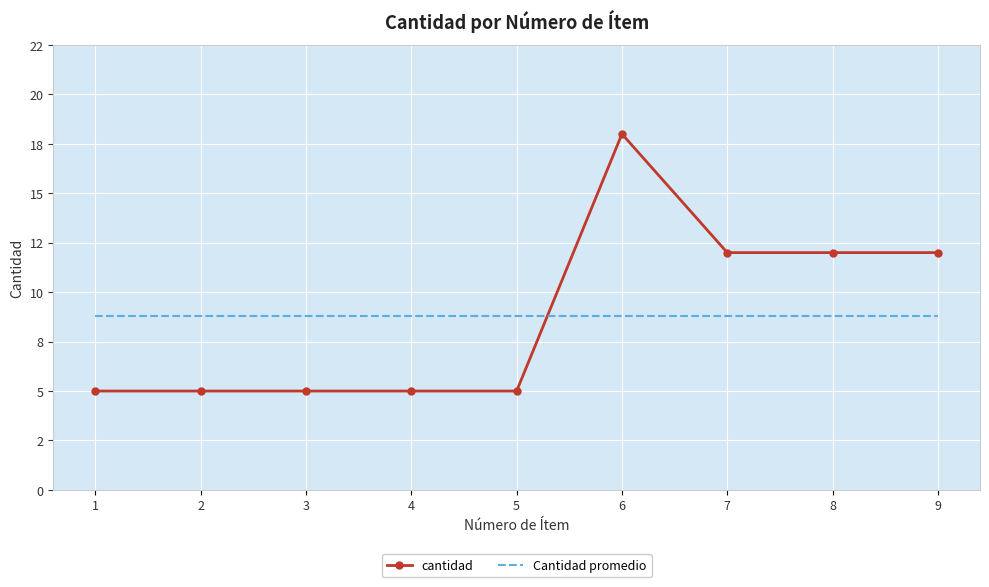

What are all the series names shown in the legend?

cantidad, Cantidad promedio